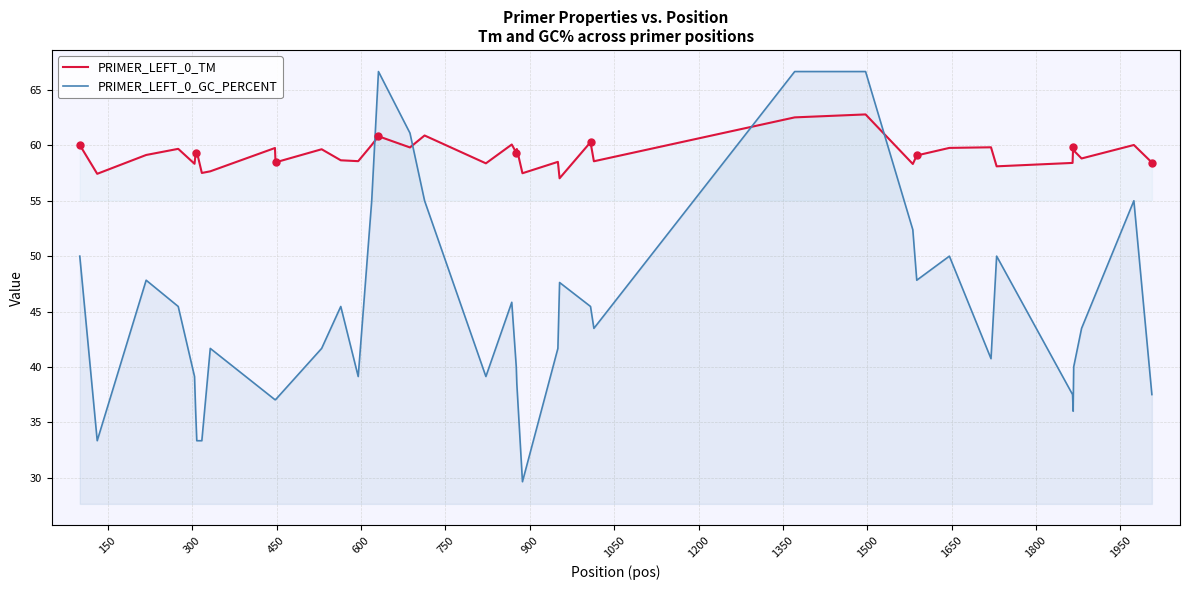

Which series has the largest range (max minus min)?

PRIMER_LEFT_0_GC_PERCENT